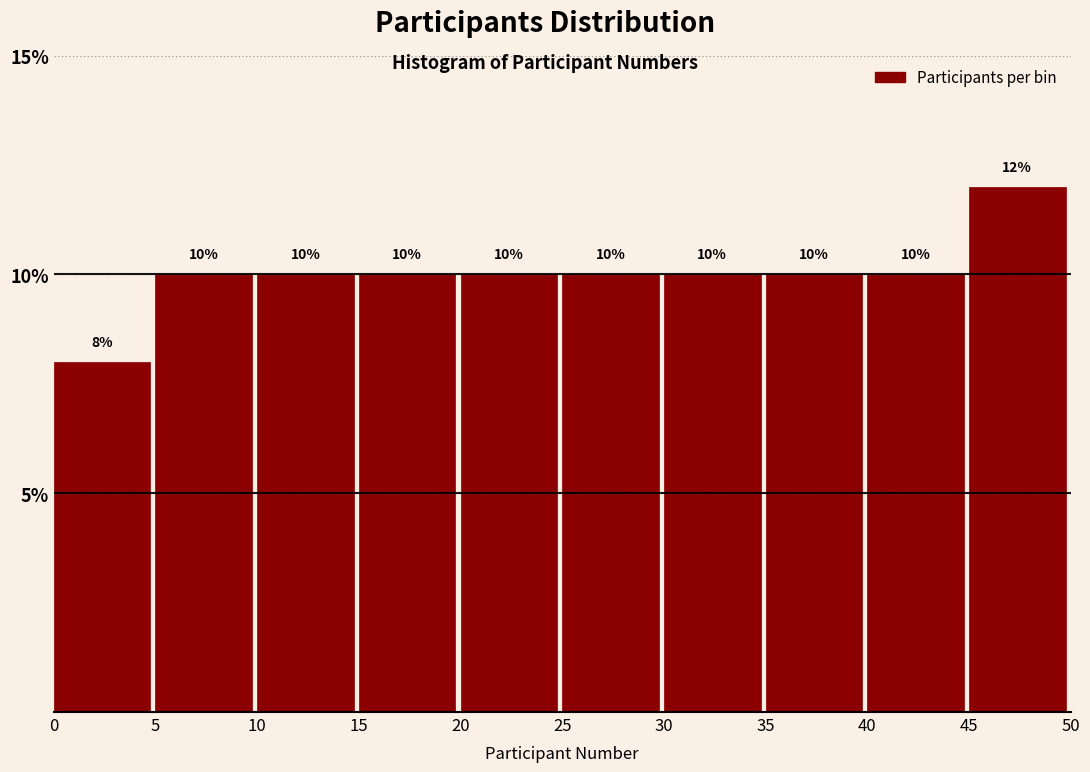

Reading left to right, transcribe this chart: for each bar, give the range it covers on the x-axis and its height.

0 to 5: 8
5 to 10: 10
10 to 15: 10
15 to 20: 10
20 to 25: 10
25 to 30: 10
30 to 35: 10
35 to 40: 10
40 to 45: 10
45 to 50: 12